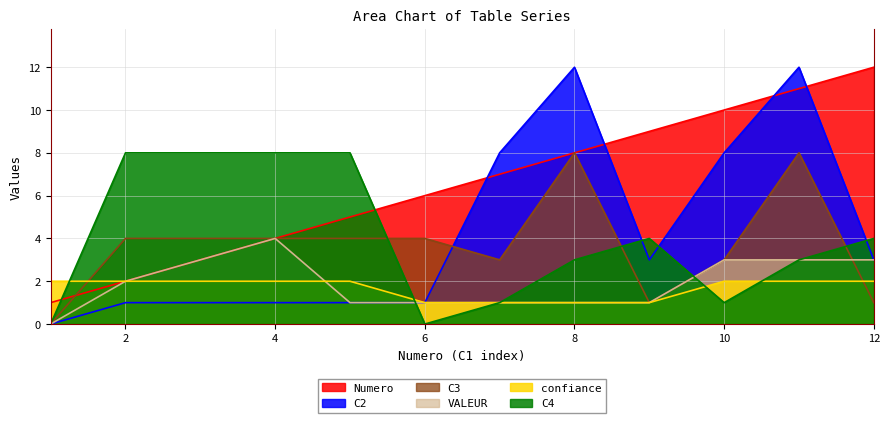

How many lines are shown in the chart?

6